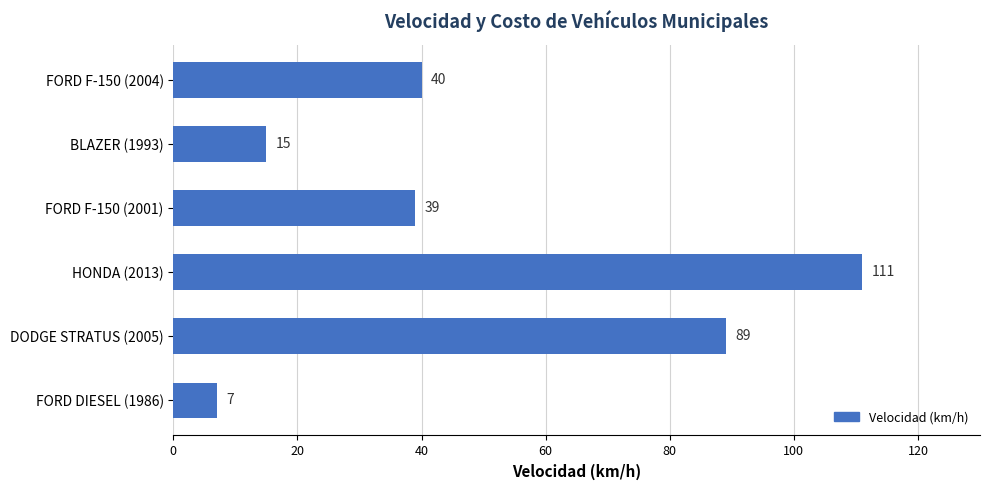

What is the average value?

50